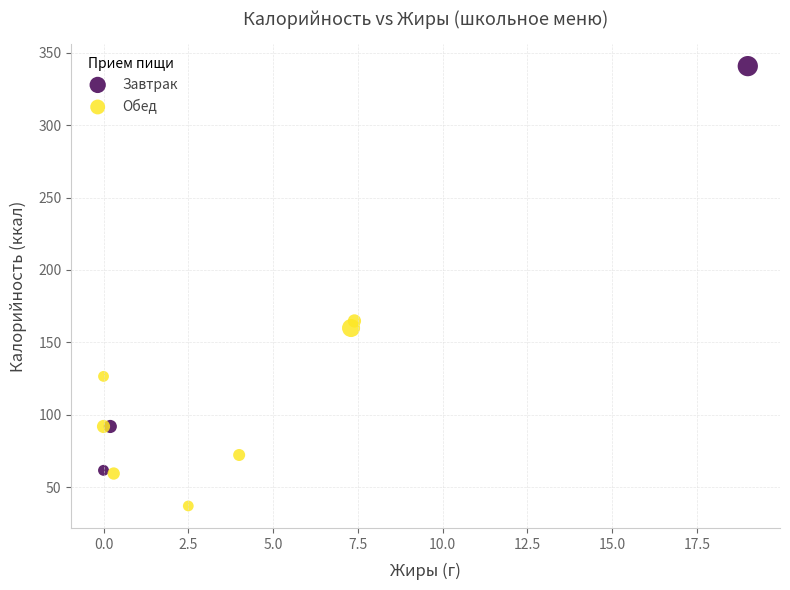

Which series reaches the minimum Y coordinate?

Обед